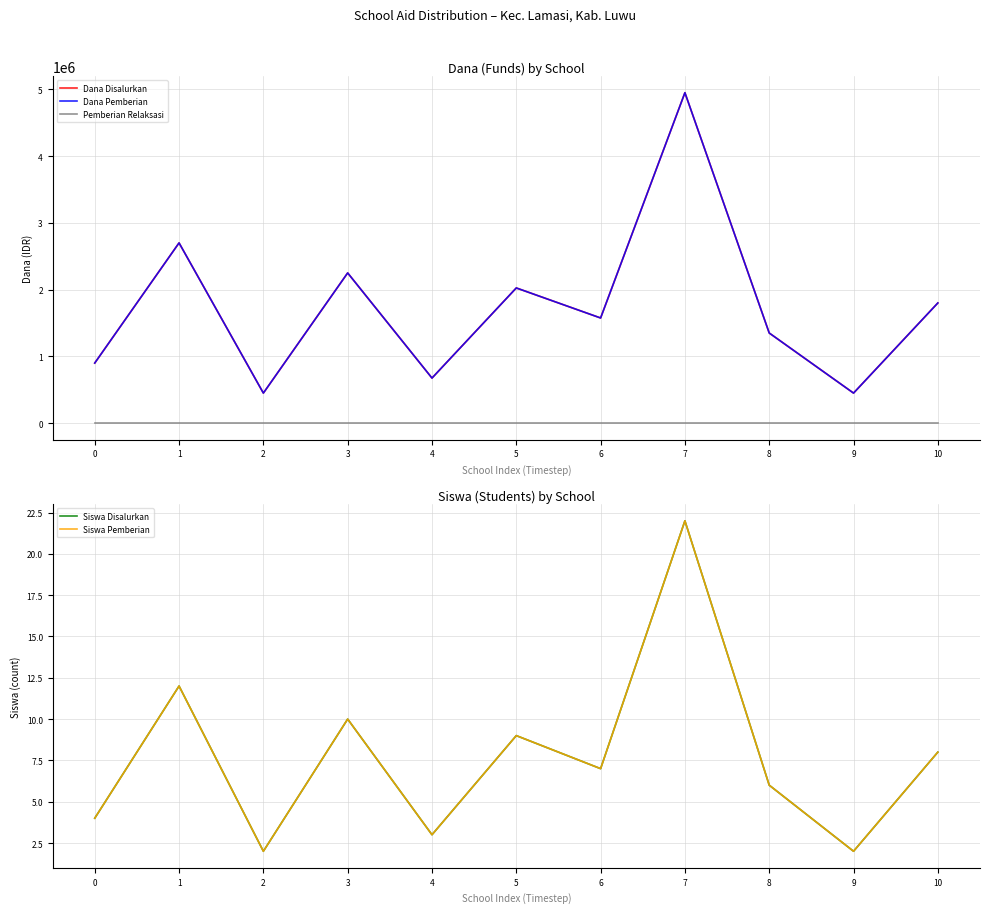

How many categories are shown in the chart?

11